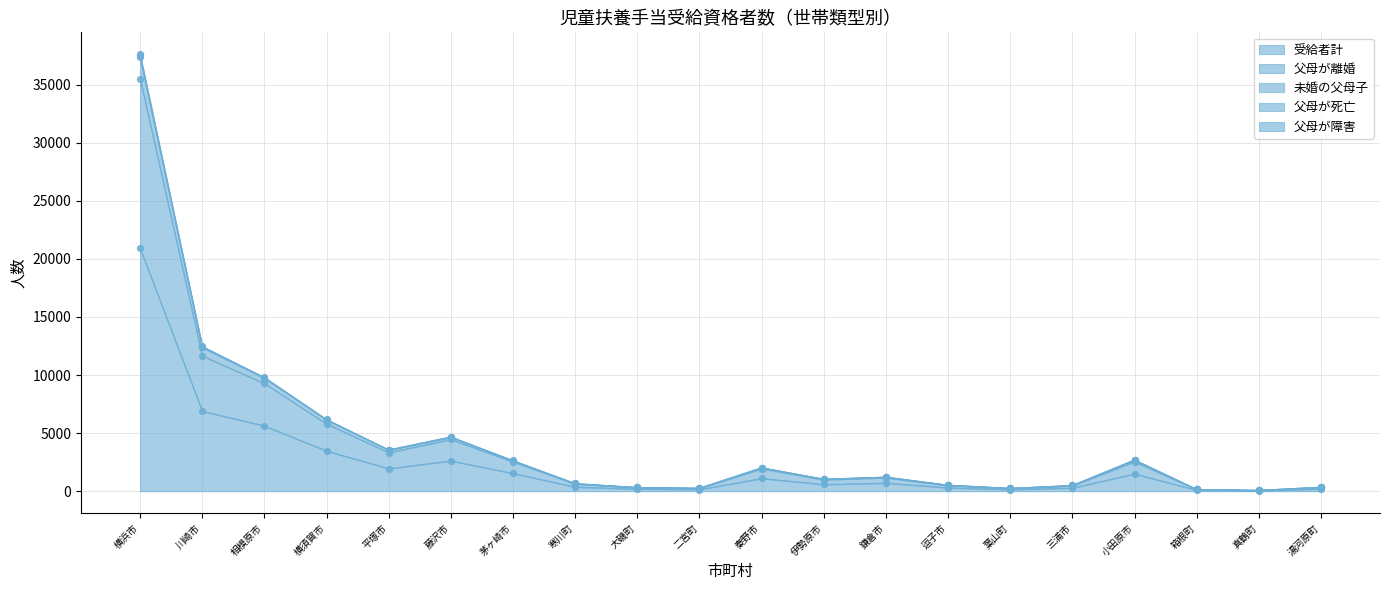

Which series reaches the maximum Y coordinate?

未婚の父母子